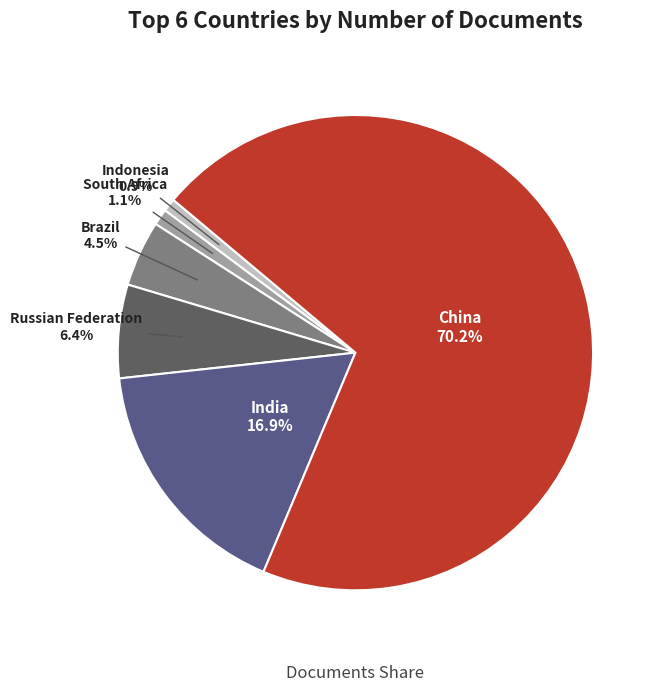

Is there any slice that represents more than half of the pie?

Yes